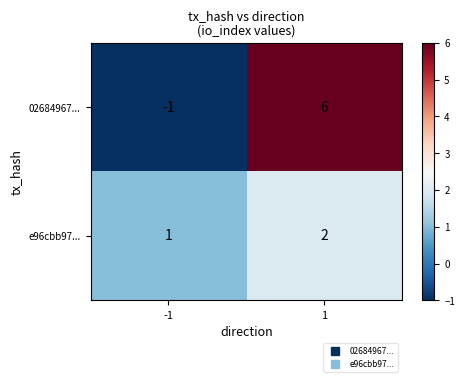

Read the 02684967... value at 1.

6